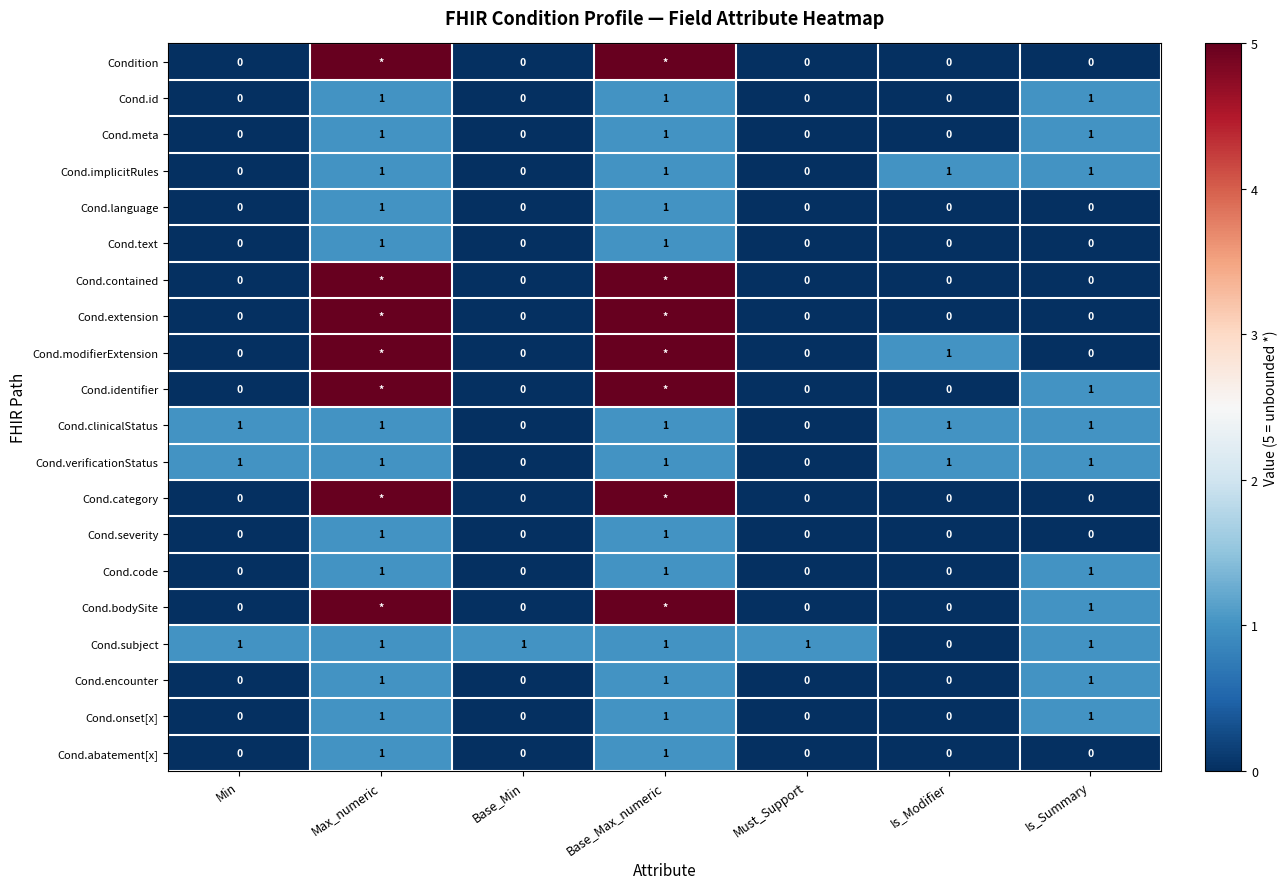

How many Cond.language values are between 0 and 1?

7